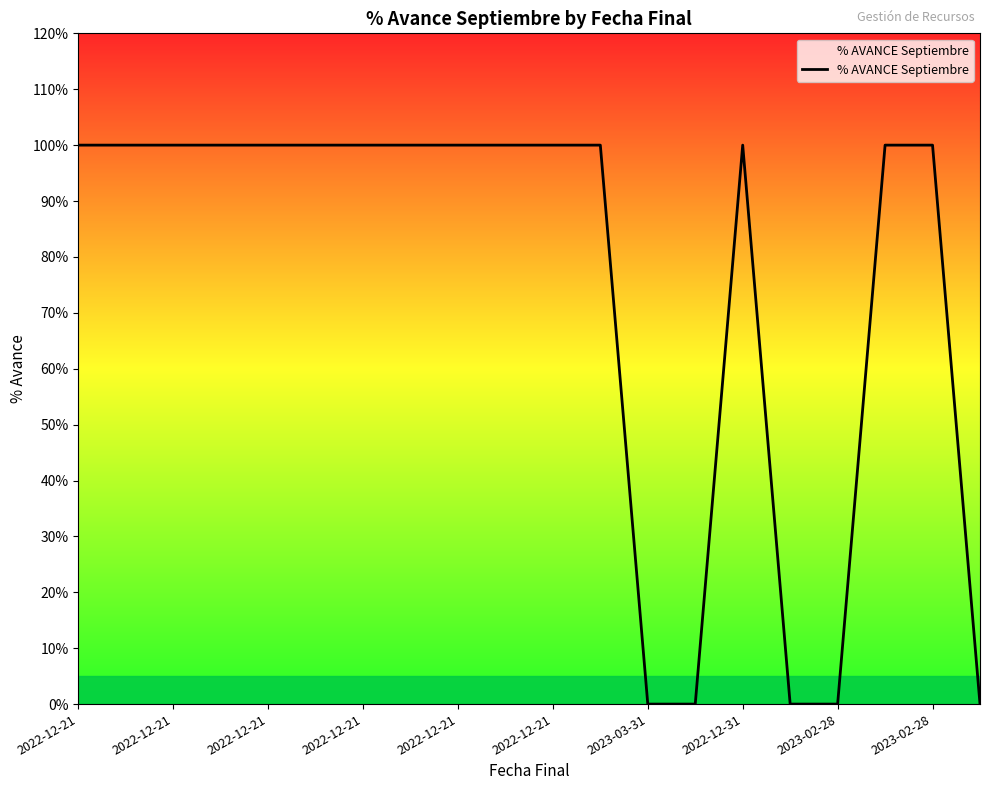

Does the chart have visible grid lines?

No